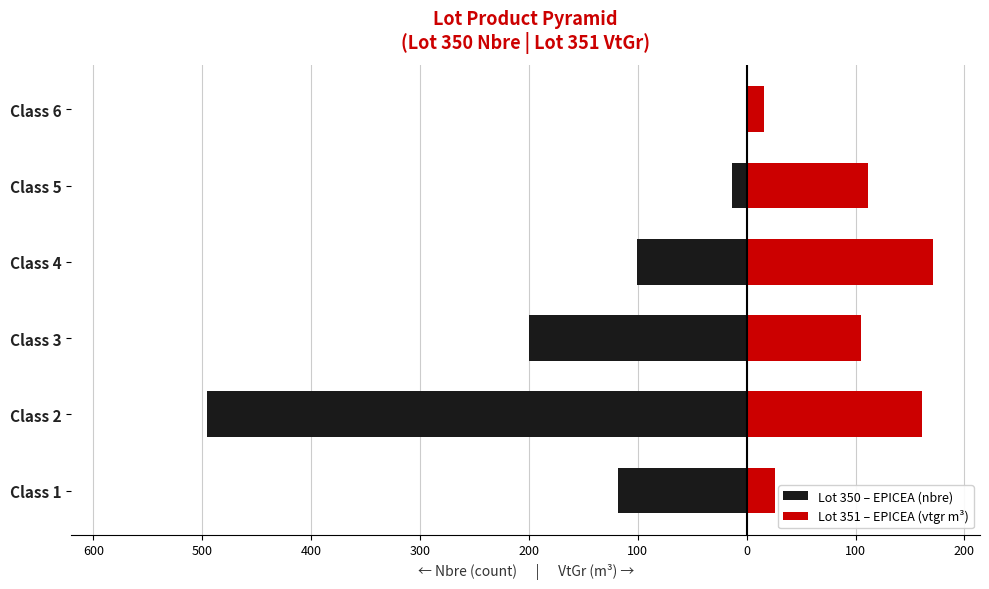

At how many categories does at least one series exceed -157?

6